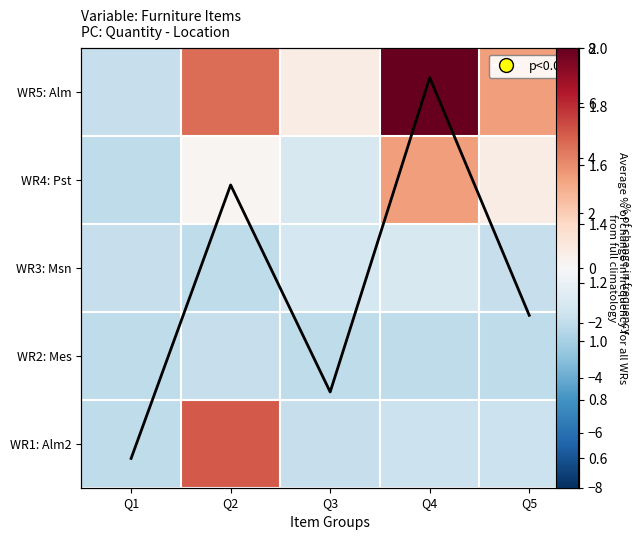

Which has a higher value, Q3 or Q1?

Q3